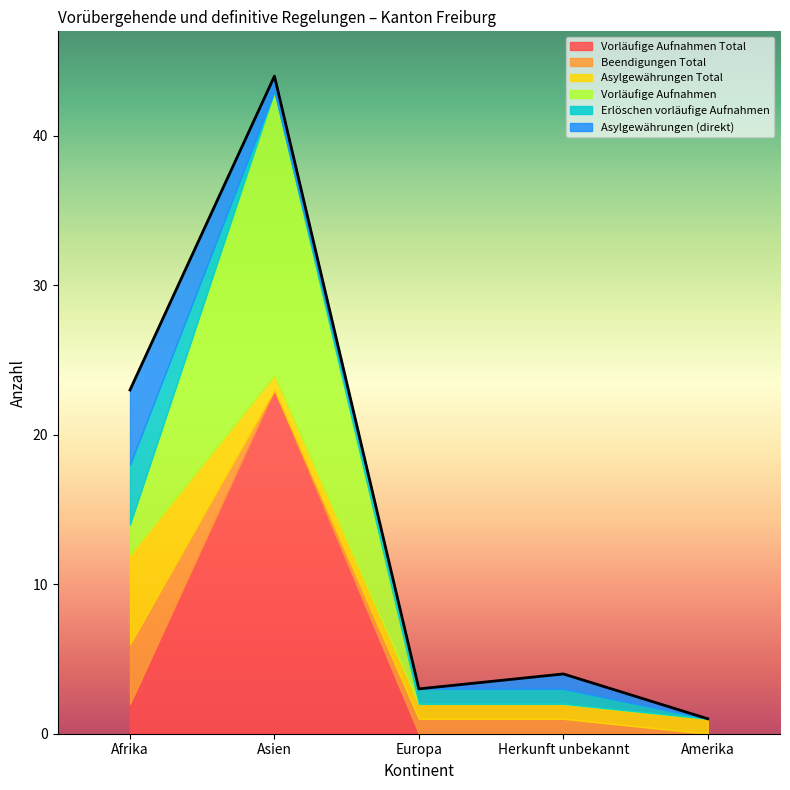

The value of Vorläufige Aufnahmen Total at Herkunft unbekannt is -14. True or false?

False